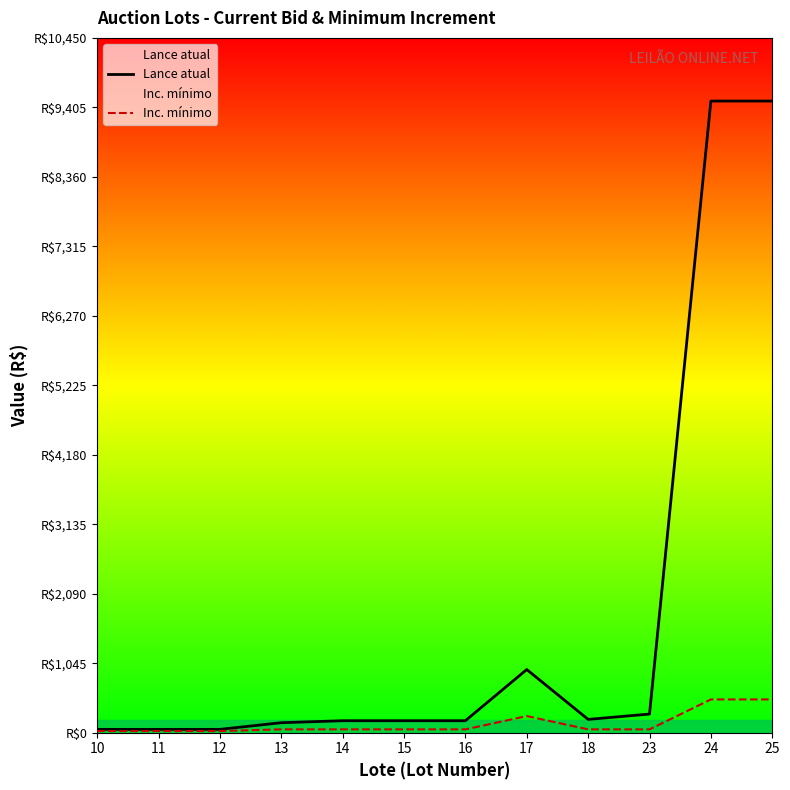

Reading right to left, transcribe all the data shown in this chart.

Lance atual: 9500	9500	280	200	950	180	180	180	150	50	50	50
Inc. mínimo: 500	500	50	50	250	50	50	50	50	25	25	25